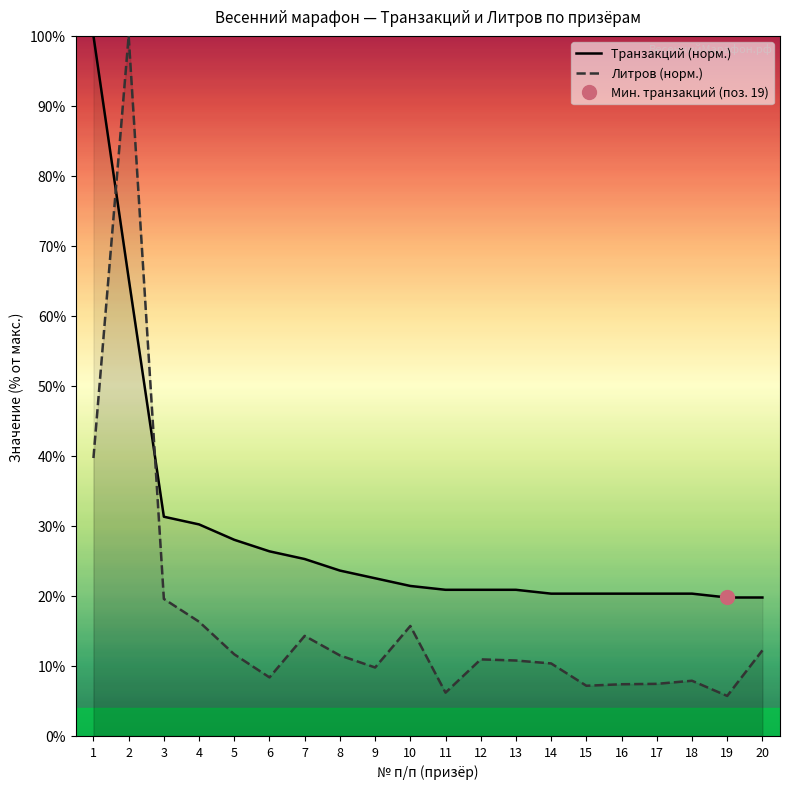

What is the sum of all Литров (норм.) values?

333.0